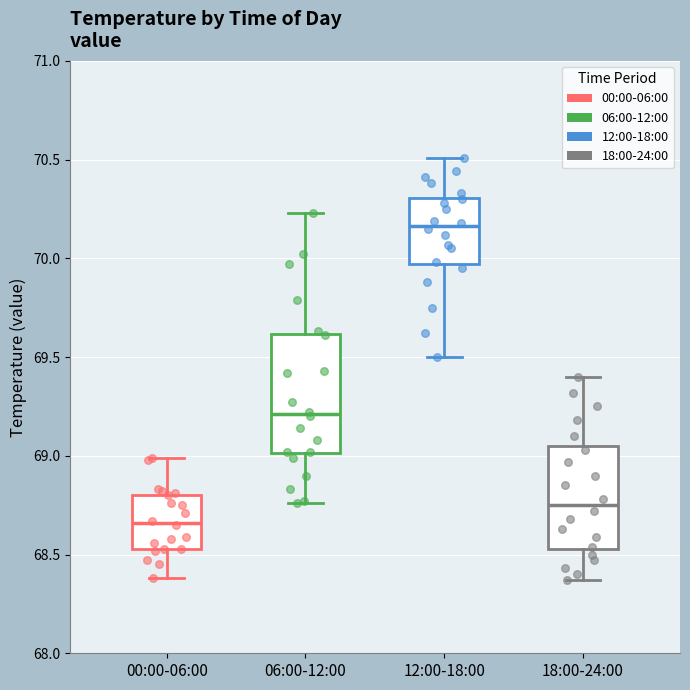

Where does the lower whisker of the box for 12:00-18:00 end on the y-axis? The values are not printed on the chart, so give them approximately, as read against the axis.

69.50